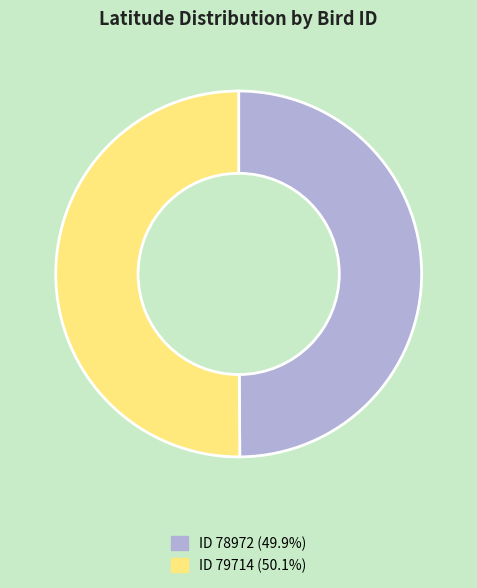

Count the number of slices in the pie.

2